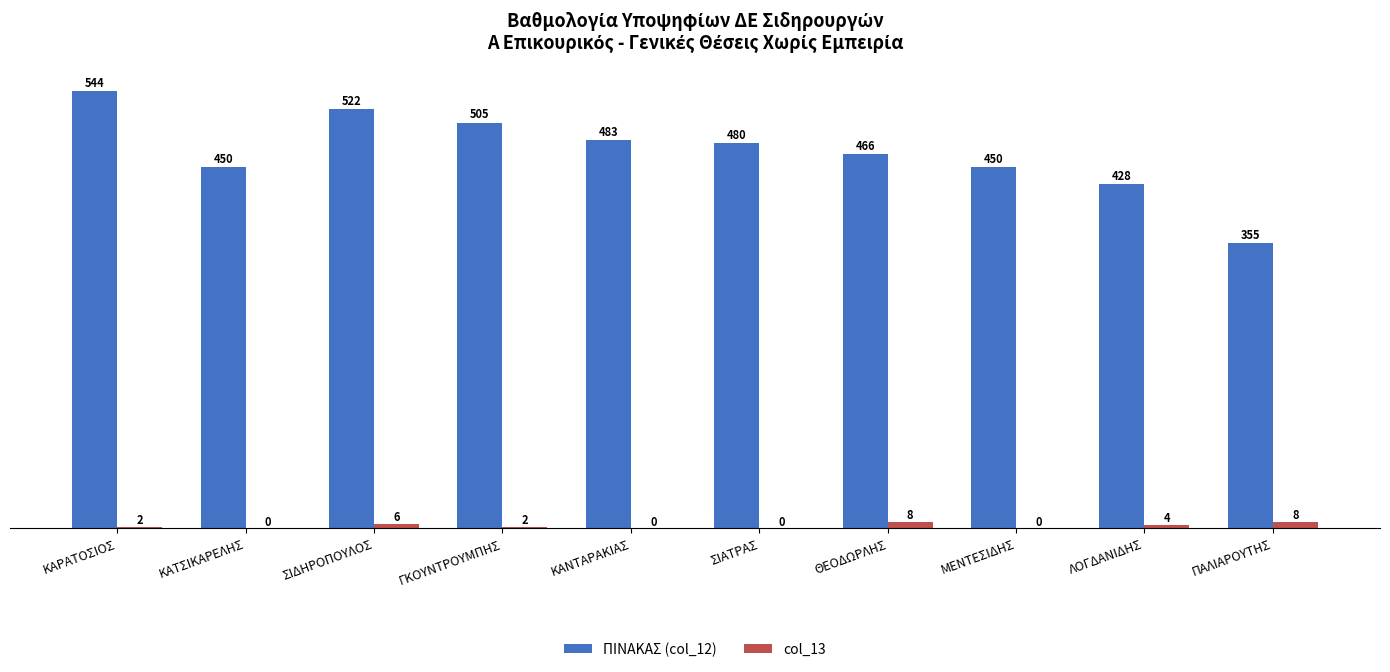

What is the sum of all col_13 values?

30